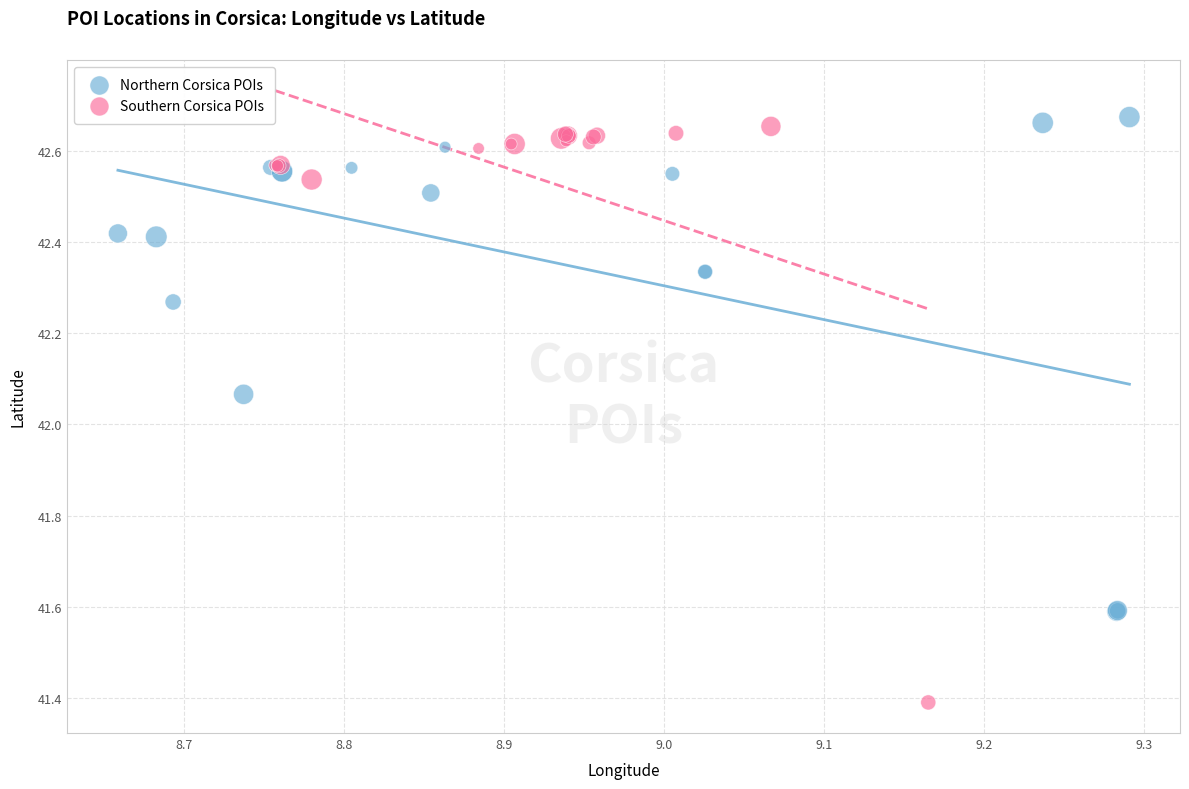

Which series reaches the maximum Y coordinate?

Northern Corsica POIs